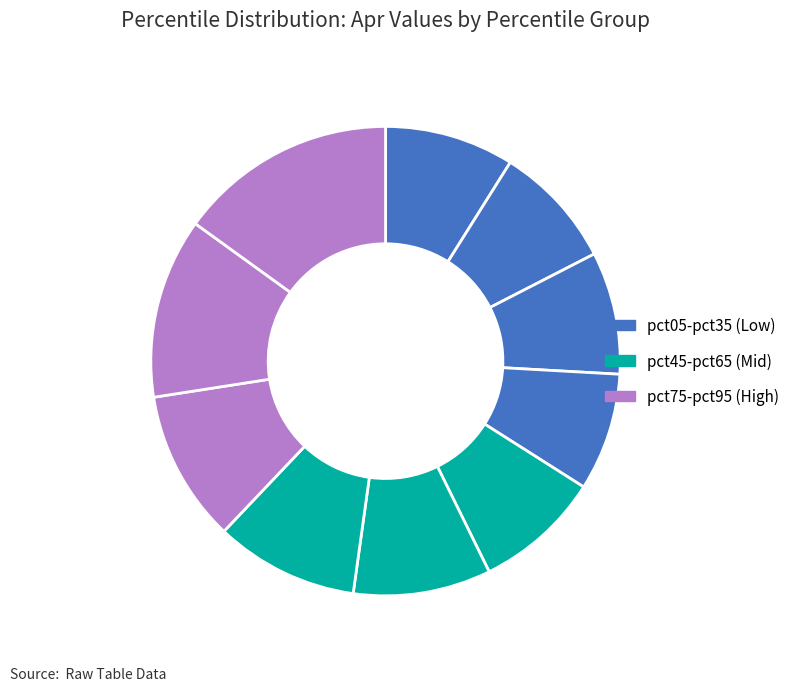

How many segments does this pie chart have?

10